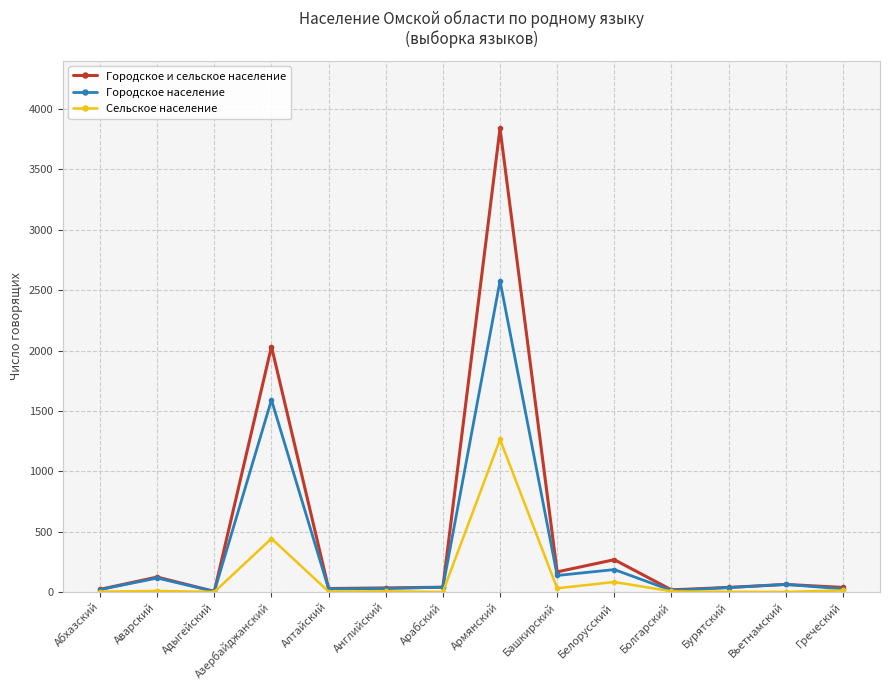

At which label is Городское население closest to 1290?

Азербайджанский